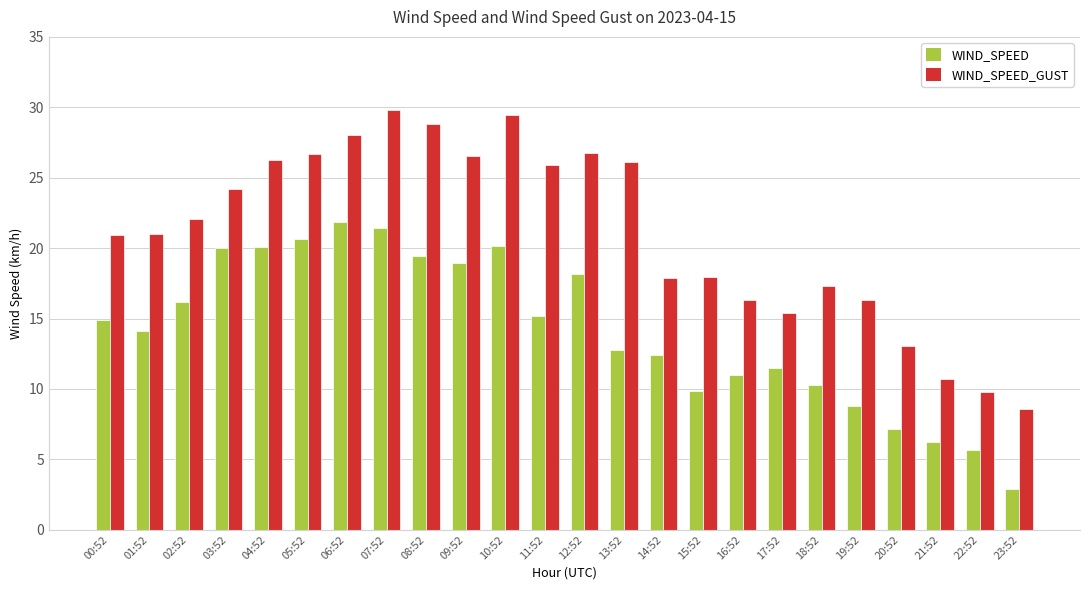

How many data points in WIND_SPEED_GUST are above 22?

12